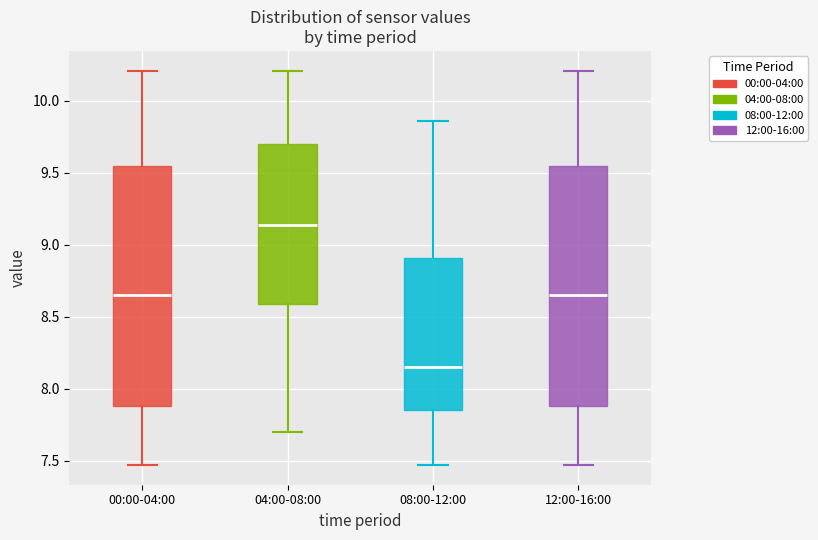

Reading left to right, transcribe this box plot: for each box, give where its median line is, the range the box spans, and where its two whiskers end, as read against the y-axis. The values are not printed on the chart, so give them approximately, as read against the axis.

00:00-04:00: median 8.65, box 7.90 to 9.55, whiskers 7.45 to 10.20
04:00-08:00: median 9.15, box 8.60 to 9.70, whiskers 7.70 to 10.20
08:00-12:00: median 8.15, box 7.85 to 8.90, whiskers 7.45 to 9.85
12:00-16:00: median 8.65, box 7.90 to 9.55, whiskers 7.45 to 10.20